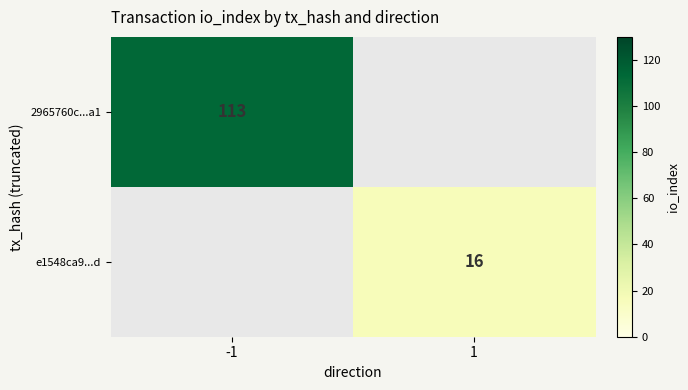

At how many categories does at least one series exceed 43?

1